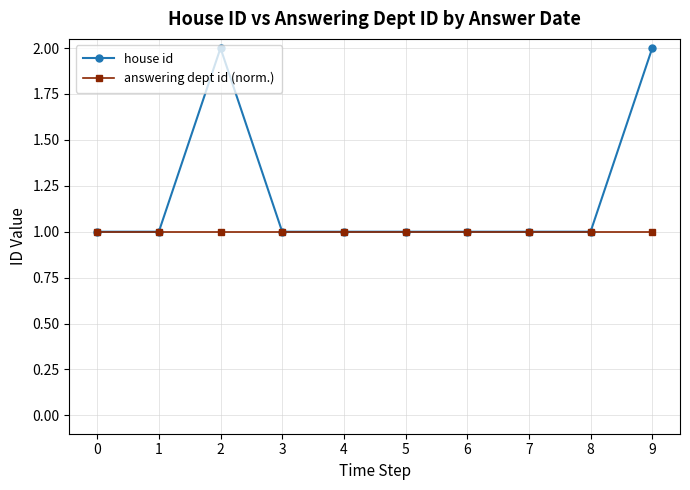

Which series has the widest spread of values?

house id